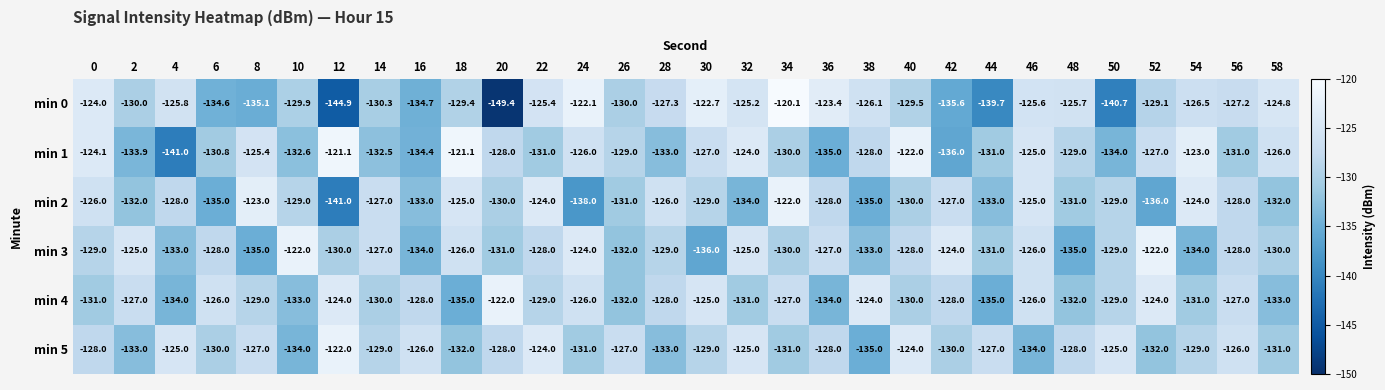

At which category is the sum across all series the highest?

34